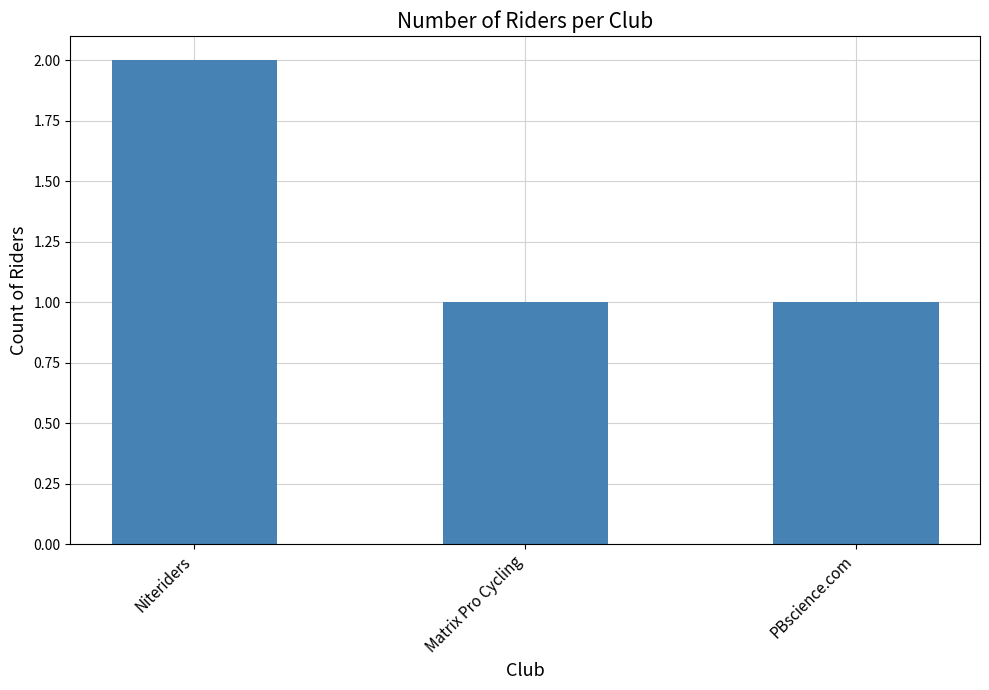

What is the greatest value displayed?

2